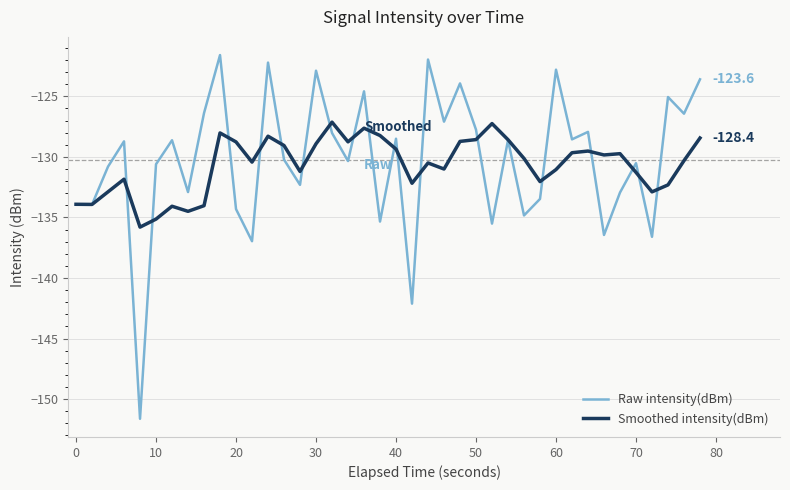

Which series has the largest range (max minus min)?

Raw intensity(dBm)